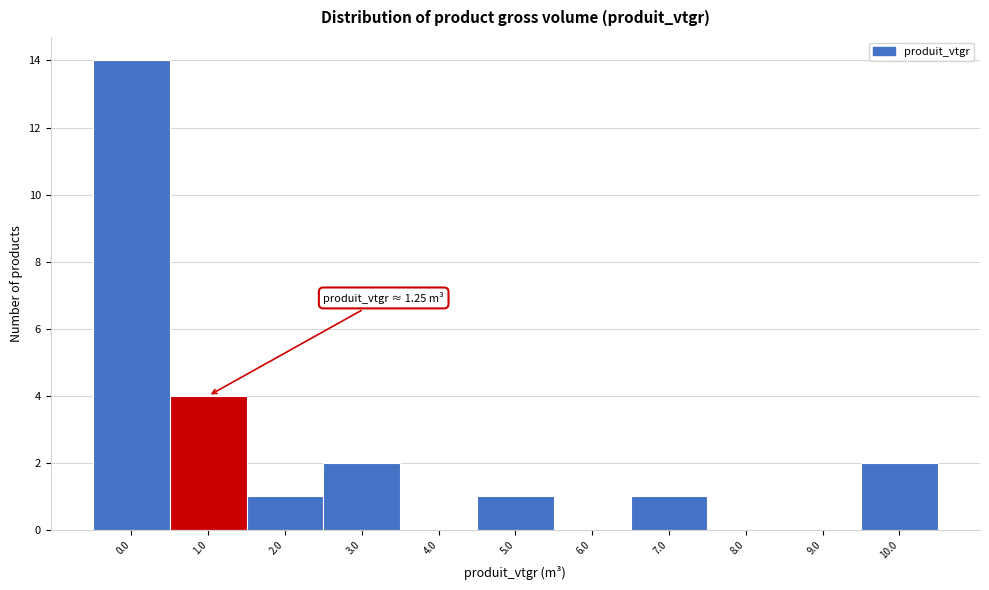

Reading left to right, what are all the values shown in this chart?

0.0=14	1.0=4	2.0=1	3.0=2	4.0=0	5.0=1	6.0=0	7.0=1	8.0=0	9.0=0	10.0=2